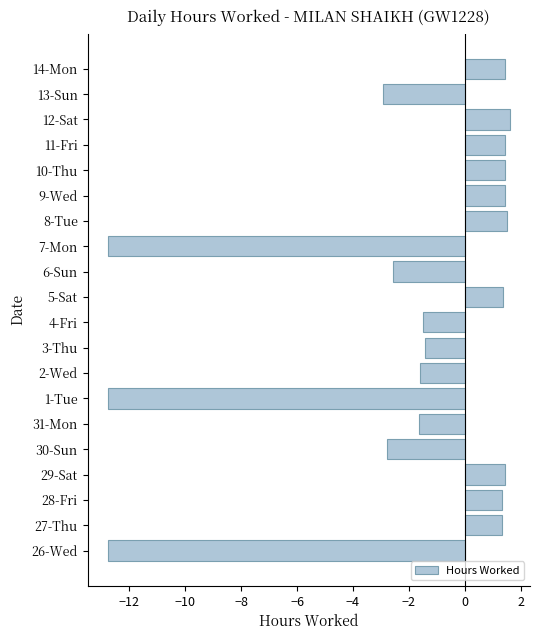

What is the difference between the second highest and minimum values?

14.3